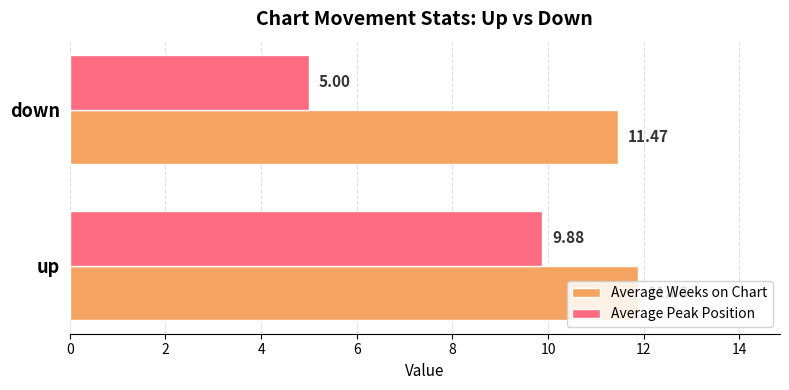

Which series has the largest total across all categories?

Average Weeks on Chart